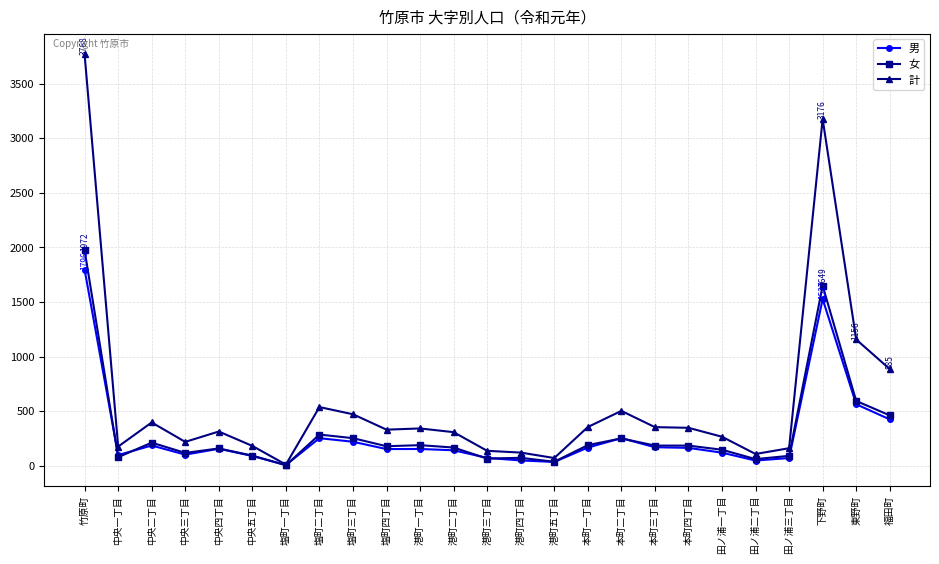

Rank the series by their maximum value, from highest to lowest.

計, 女, 男